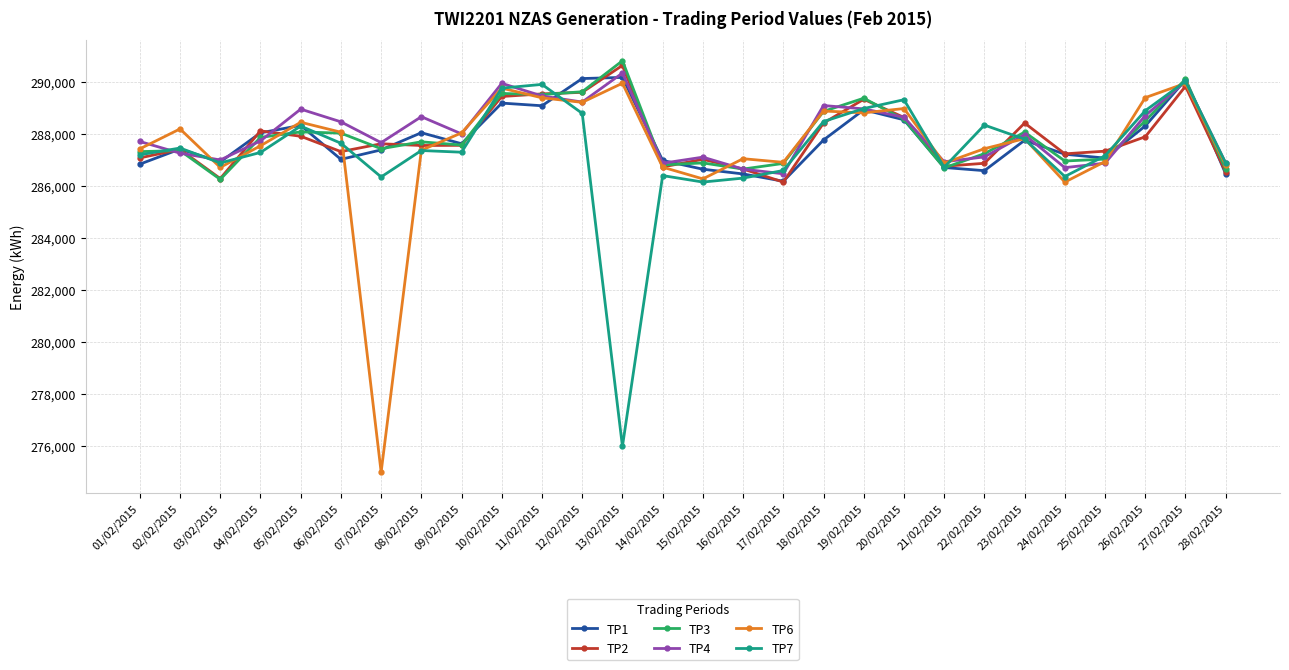

At which label does TP3 first exceed 287693?

04/02/2015